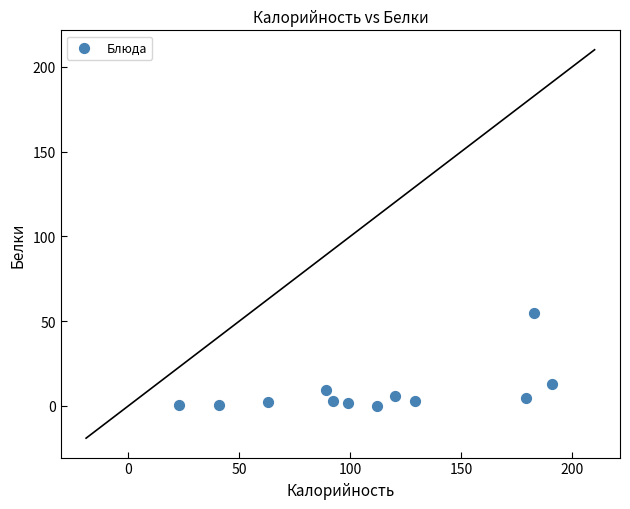

What is the range of Y values (max minus min)?

55.0